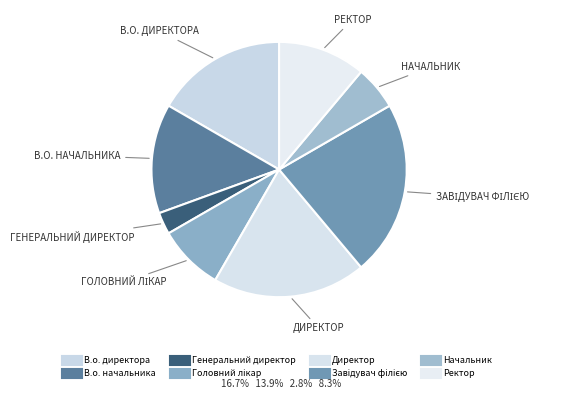

Does Завідувач філією represent more than half of the total?

No